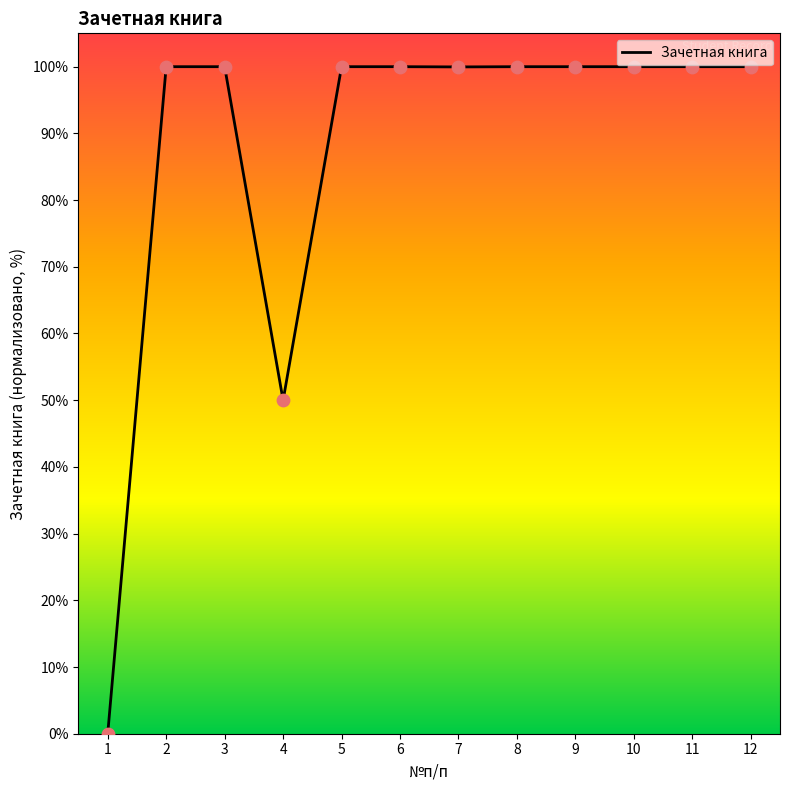

What is the ratio of the value at 2 to the value at 5?

1.0